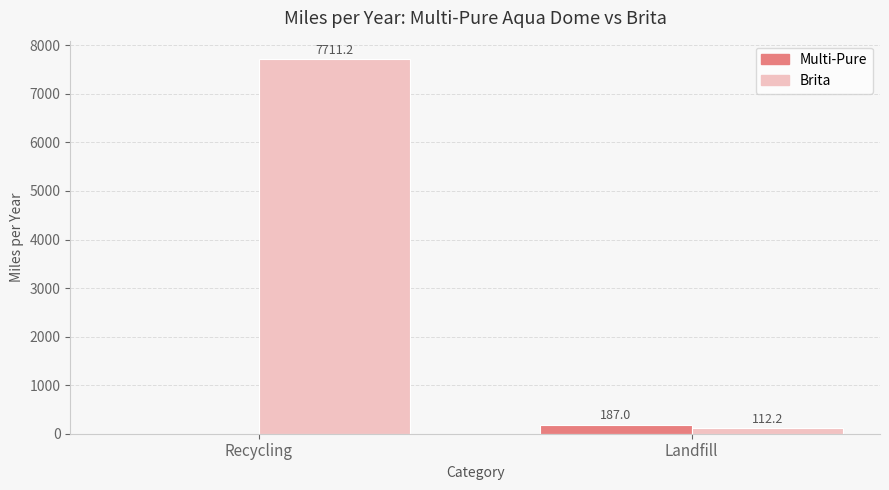

How many distinct data groups are displayed?

2